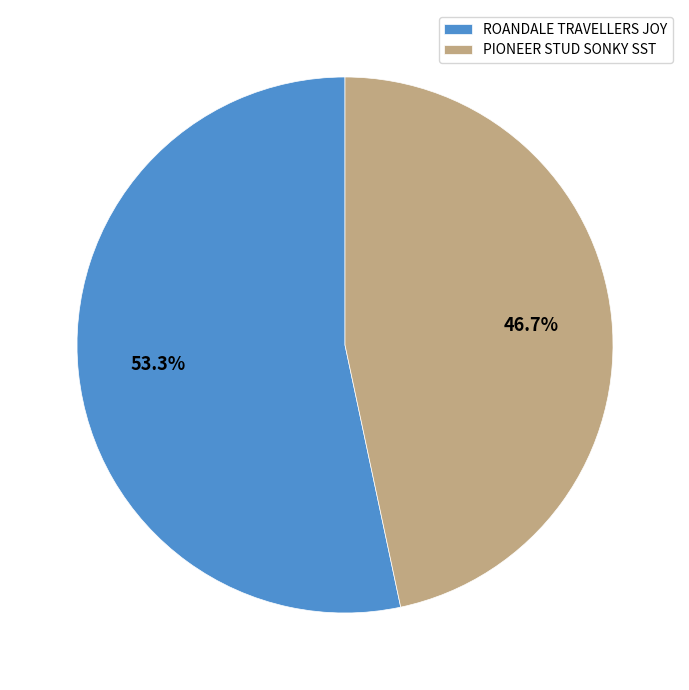

Do PIONEER STUD SONKY SST and ROANDALE TRAVELLERS JOY together represent more than half of the pie?

Yes